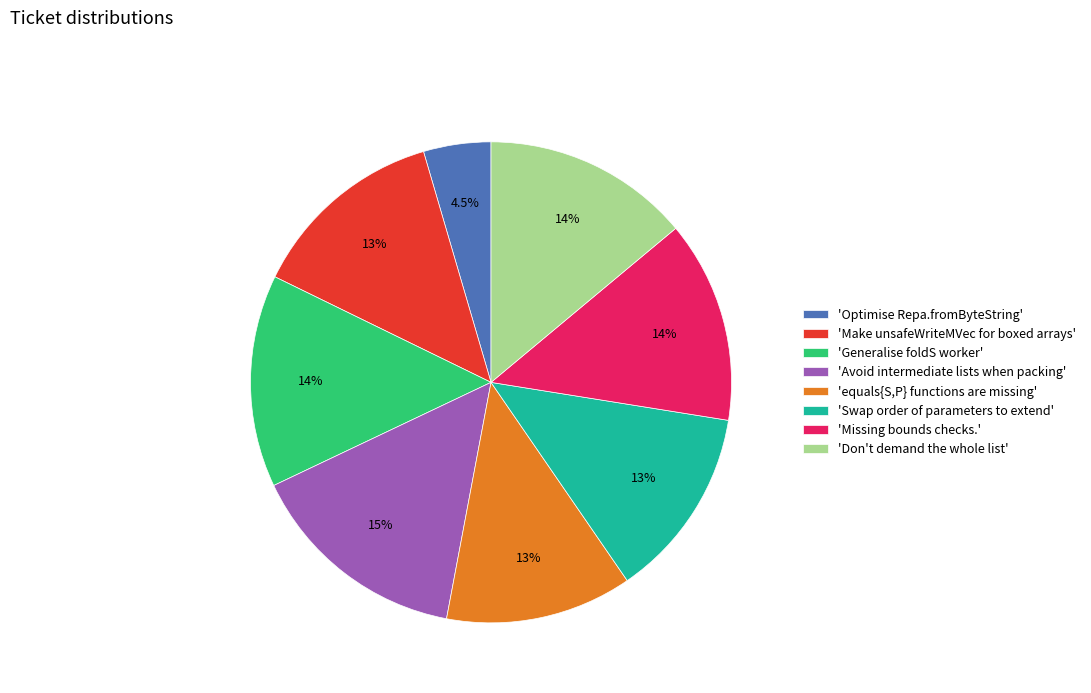

How much of the chart is everything except 'Missing bounds checks.'?

86.4%